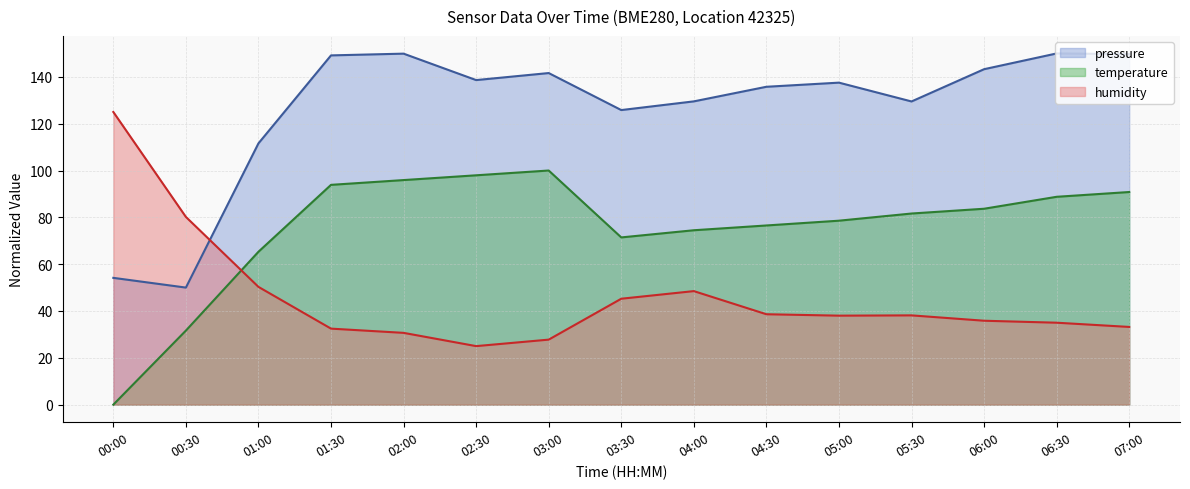

What is the total value across all series at 01:30?

275.5